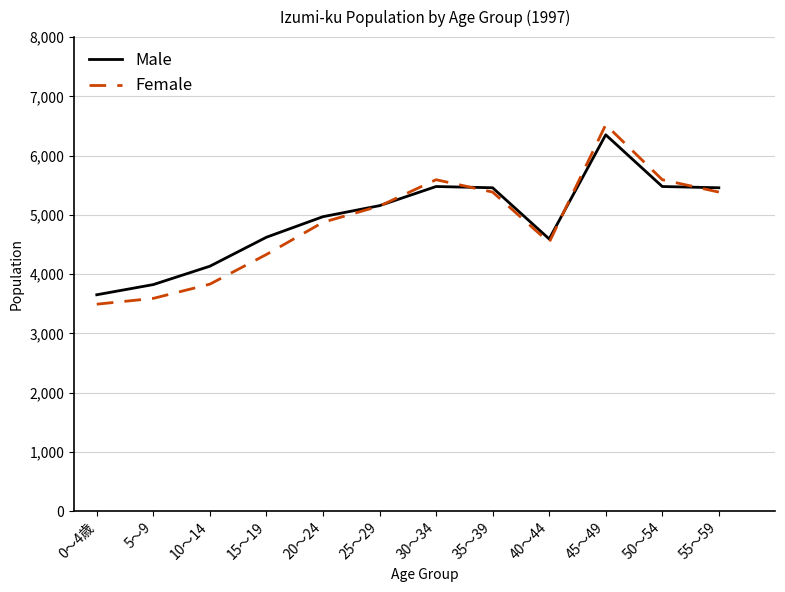

What is the difference between the second highest and minimum values in the Female series?

2101